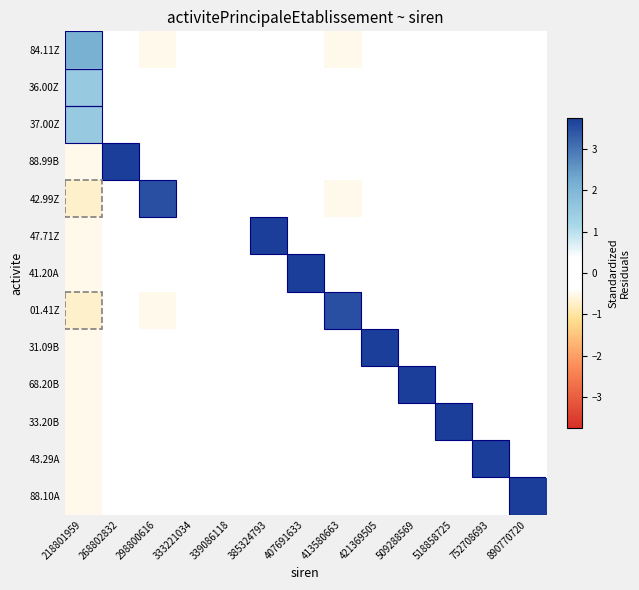

Reading left to right, transcribe all the data shown in this chart.

84.11Z: 218801959=2.1	268802832=-0.4	298800616=-0.5	333221034=-0.0	339086118=-0.0	385324793=-0.4	407691633=-0.4	413580663=-0.5	421369505=-0.4	509288569=-0.4	518858725=-0.4	752708693=-0.4	890770720=-0.4
36.00Z: 218801959=1.5	268802832=-0.2	298800616=-0.4	333221034=-0.0	339086118=-0.0	385324793=-0.2	407691633=-0.2	413580663=-0.4	421369505=-0.2	509288569=-0.2	518858725=-0.2	752708693=-0.2	890770720=-0.2
37.00Z: 218801959=1.5	268802832=-0.2	298800616=-0.4	333221034=-0.0	339086118=-0.0	385324793=-0.2	407691633=-0.2	413580663=-0.4	421369505=-0.2	509288569=-0.2	518858725=-0.2	752708693=-0.2	890770720=-0.2
88.99B: 218801959=-0.5	268802832=3.8	298800616=-0.4	333221034=-0.0	339086118=-0.0	385324793=-0.2	407691633=-0.2	413580663=-0.4	421369505=-0.2	509288569=-0.2	518858725=-0.2	752708693=-0.2	890770720=-0.2
42.99Z: 218801959=-0.7	268802832=-0.4	298800616=3.5	333221034=-0.0	339086118=-0.0	385324793=-0.4	407691633=-0.4	413580663=-0.5	421369505=-0.4	509288569=-0.4	518858725=-0.4	752708693=-0.4	890770720=-0.4
47.71Z: 218801959=-0.5	268802832=-0.2	298800616=-0.4	333221034=-0.0	339086118=-0.0	385324793=3.8	407691633=-0.2	413580663=-0.4	421369505=-0.2	509288569=-0.2	518858725=-0.2	752708693=-0.2	890770720=-0.2
41.20A: 218801959=-0.5	268802832=-0.2	298800616=-0.4	333221034=-0.0	339086118=-0.0	385324793=-0.2	407691633=3.8	413580663=-0.4	421369505=-0.2	509288569=-0.2	518858725=-0.2	752708693=-0.2	890770720=-0.2
01.41Z: 218801959=-0.7	268802832=-0.4	298800616=-0.5	333221034=-0.0	339086118=-0.0	385324793=-0.4	407691633=-0.4	413580663=3.5	421369505=-0.4	509288569=-0.4	518858725=-0.4	752708693=-0.4	890770720=-0.4
31.09B: 218801959=-0.5	268802832=-0.2	298800616=-0.4	333221034=-0.0	339086118=-0.0	385324793=-0.2	407691633=-0.2	413580663=-0.4	421369505=3.8	509288569=-0.2	518858725=-0.2	752708693=-0.2	890770720=-0.2
68.20B: 218801959=-0.5	268802832=-0.2	298800616=-0.4	333221034=-0.0	339086118=-0.0	385324793=-0.2	407691633=-0.2	413580663=-0.4	421369505=-0.2	509288569=3.8	518858725=-0.2	752708693=-0.2	890770720=-0.2
33.20B: 218801959=-0.5	268802832=-0.2	298800616=-0.4	333221034=-0.0	339086118=-0.0	385324793=-0.2	407691633=-0.2	413580663=-0.4	421369505=-0.2	509288569=-0.2	518858725=3.8	752708693=-0.2	890770720=-0.2
43.29A: 218801959=-0.5	268802832=-0.2	298800616=-0.4	333221034=-0.0	339086118=-0.0	385324793=-0.2	407691633=-0.2	413580663=-0.4	421369505=-0.2	509288569=-0.2	518858725=-0.2	752708693=3.8	890770720=-0.2
88.10A: 218801959=-0.5	268802832=-0.2	298800616=-0.4	333221034=-0.0	339086118=-0.0	385324793=-0.2	407691633=-0.2	413580663=-0.4	421369505=-0.2	509288569=-0.2	518858725=-0.2	752708693=-0.2	890770720=3.8